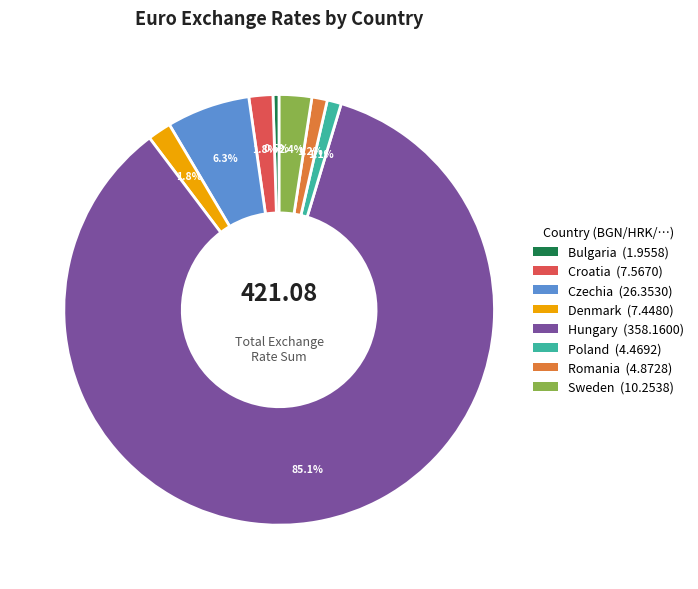

To the nearest percent, what portion does Denmark represent?

2%